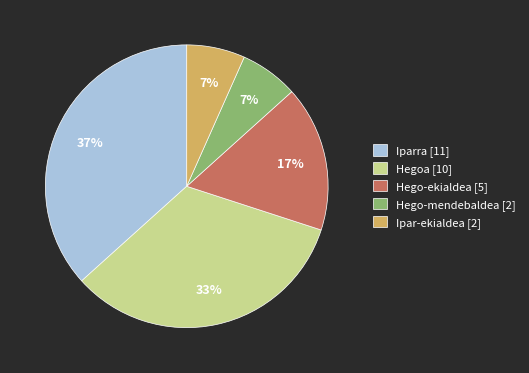

What is the largest slice in the pie chart?

Iparra